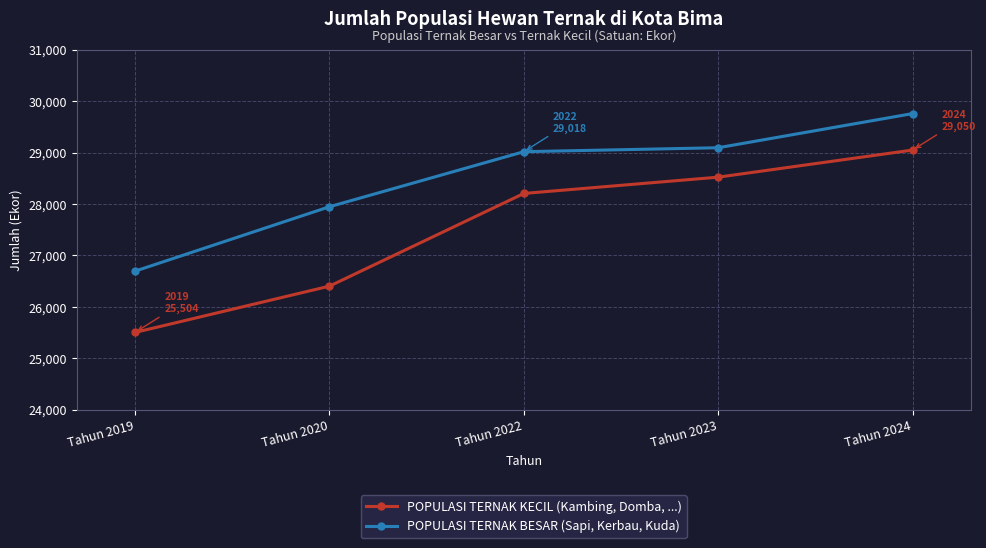

Reading right to left, list all the values displayed in this chart.

POPULASI TERNAK KECIL (Kambing, Domba, ...): 29050	28523	28206	26404	25504
POPULASI TERNAK BESAR (Sapi, Kerbau, Kuda): 29759	29095	29018	27948	26696